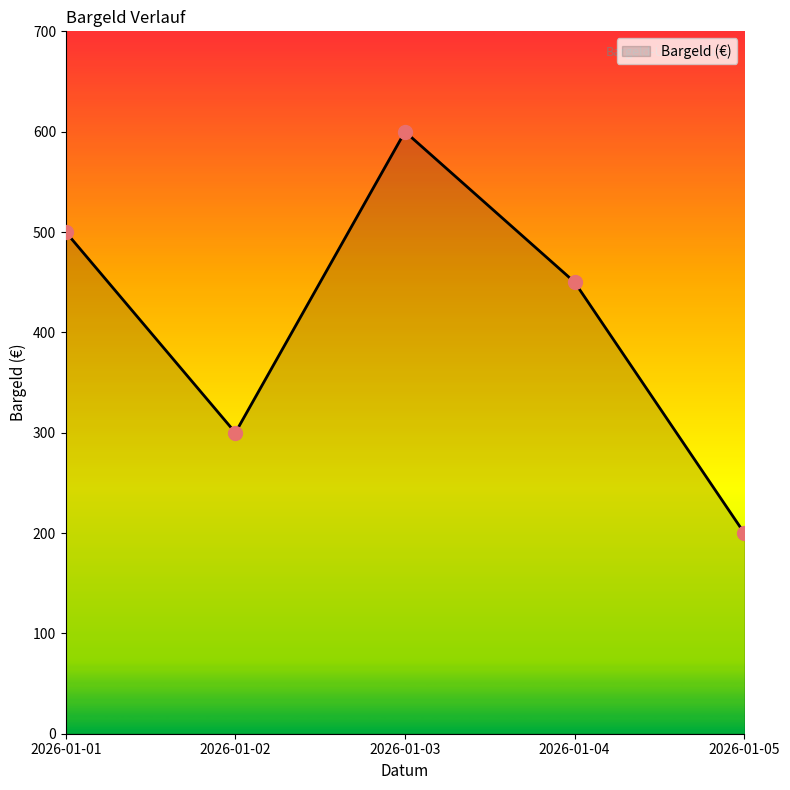

What is the change in value from 2026-01-01 to 2026-01-05?

-300